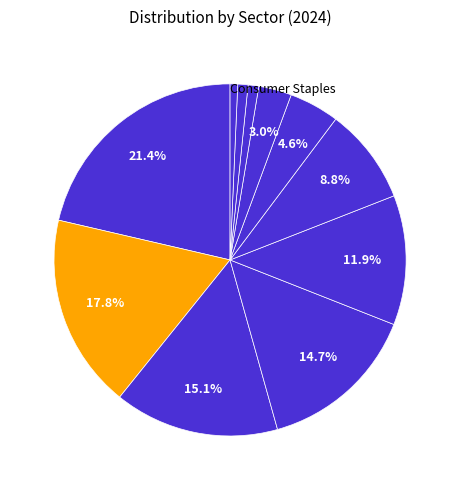

Count the number of slices in the pie.

11